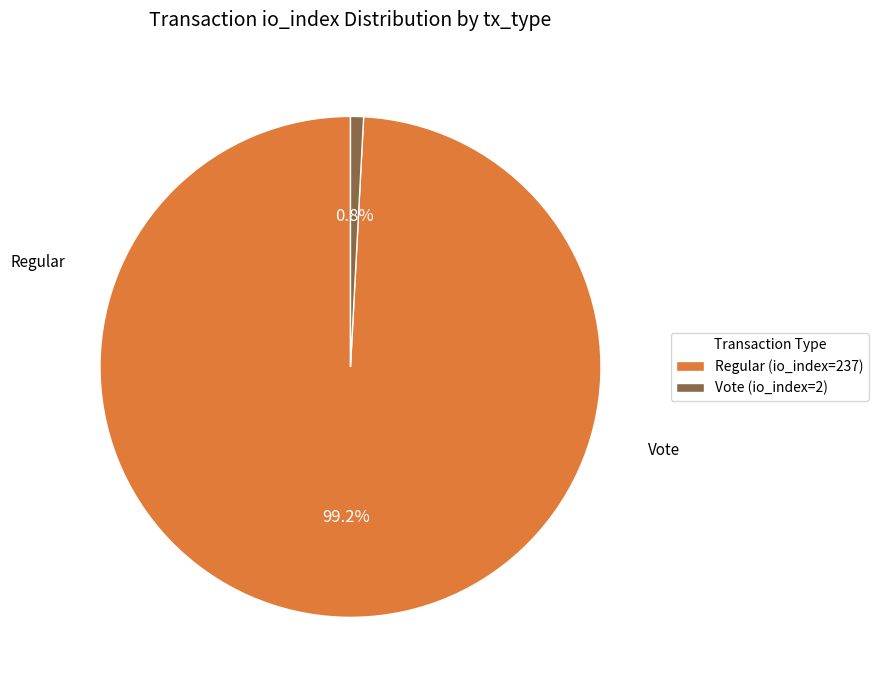

What is the smallest slice in the pie chart?

Vote (io_index=2)